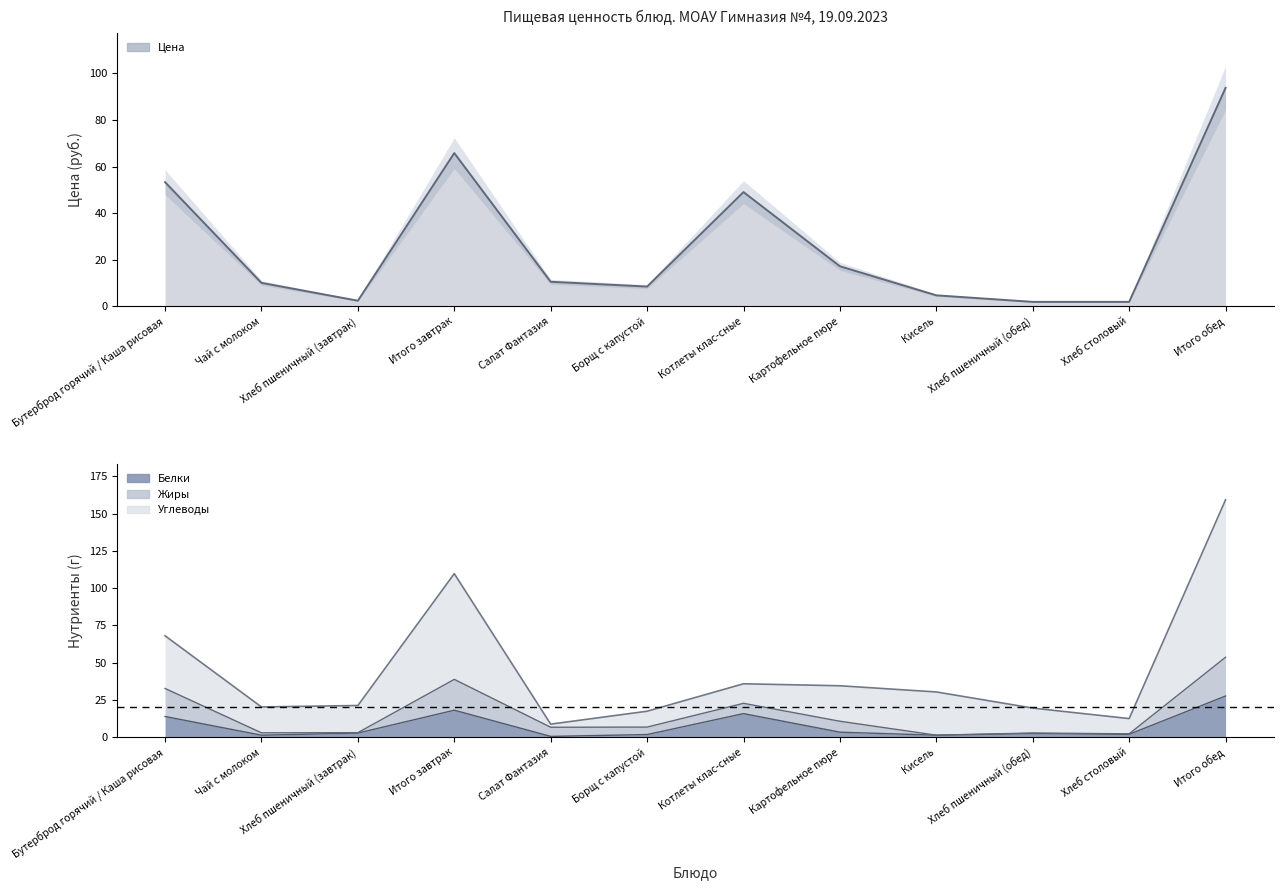

At which label does Цена first exceed 10?

Бутерброд горячий / Каша рисовая